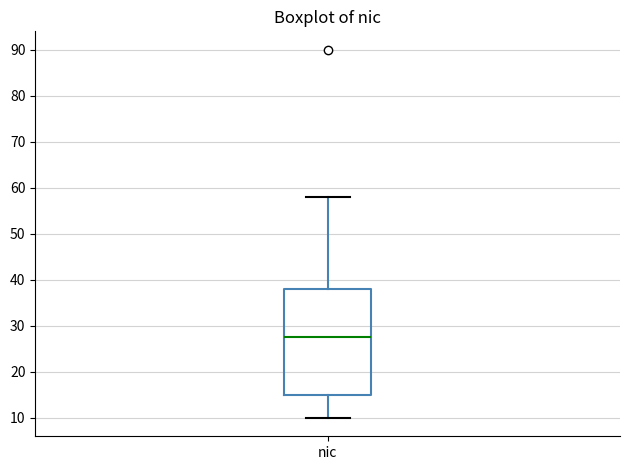

Read this box plot against the y-axis: the position of the median line, the range covered by the box, and the ends of both whiskers. The values are not printed on the chart, so give them approximately, as read against the axis.

median 28, box 15 to 38, whiskers 10 to 58